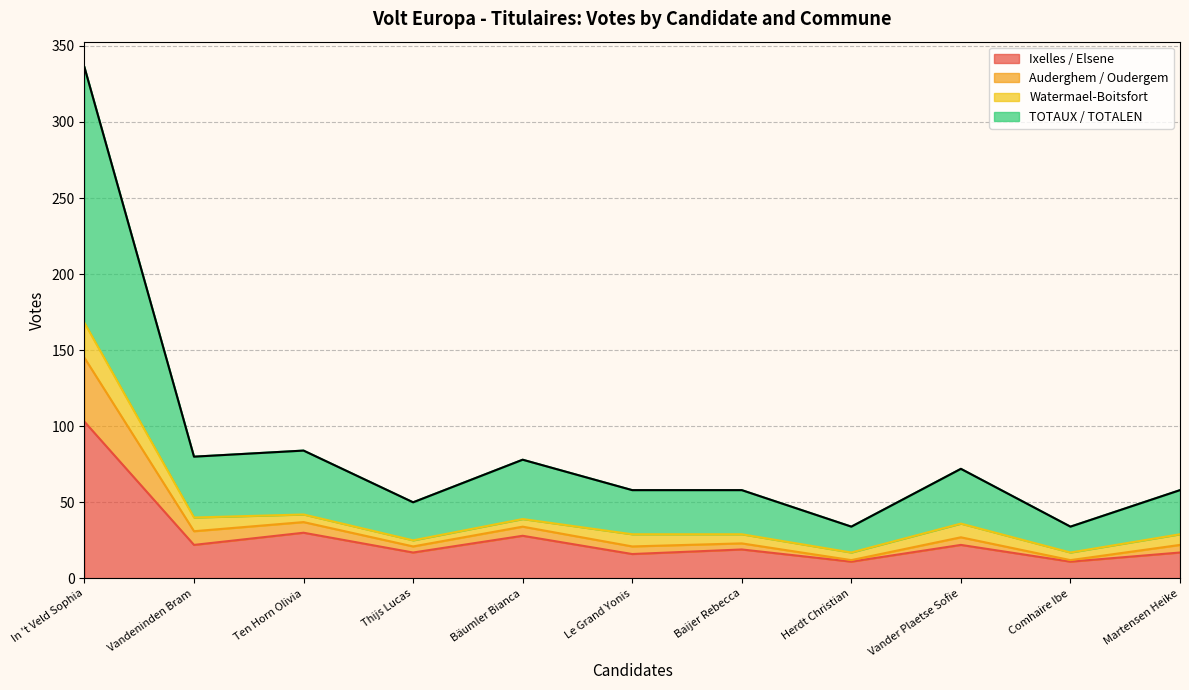

What is the approximate value of TOTAUX / TOTALEN at Comhaire Ibe, to the nearest 10?

30